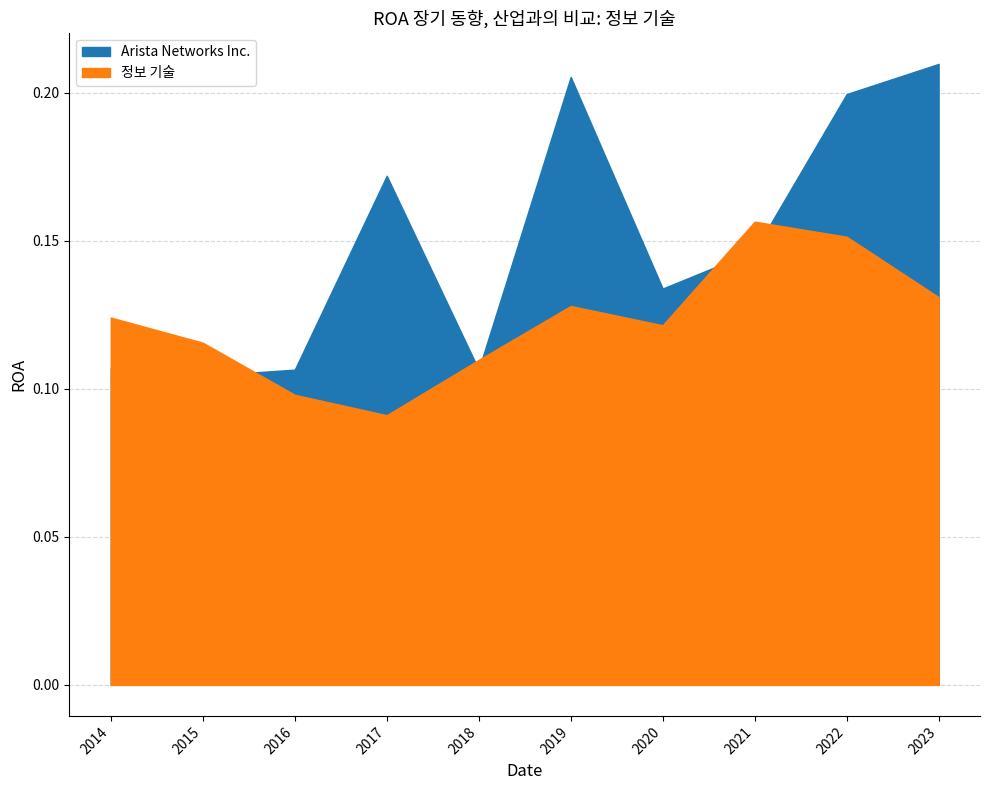

What is the label of the 9th point from the right?

2015-12-31